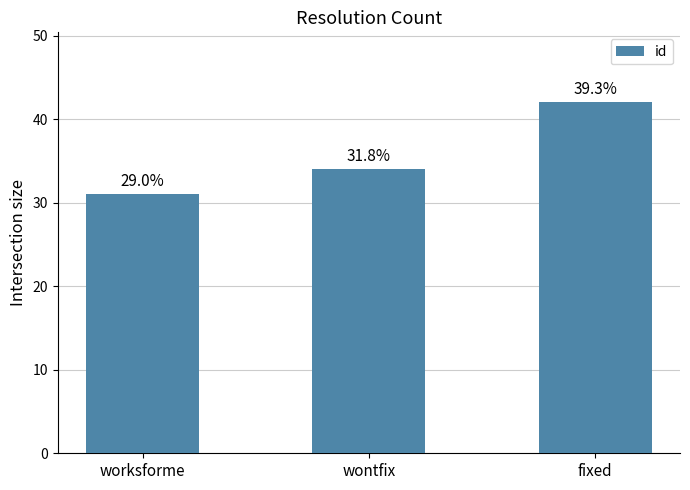

List the labels in order of value, largest first.

fixed, wontfix, worksforme